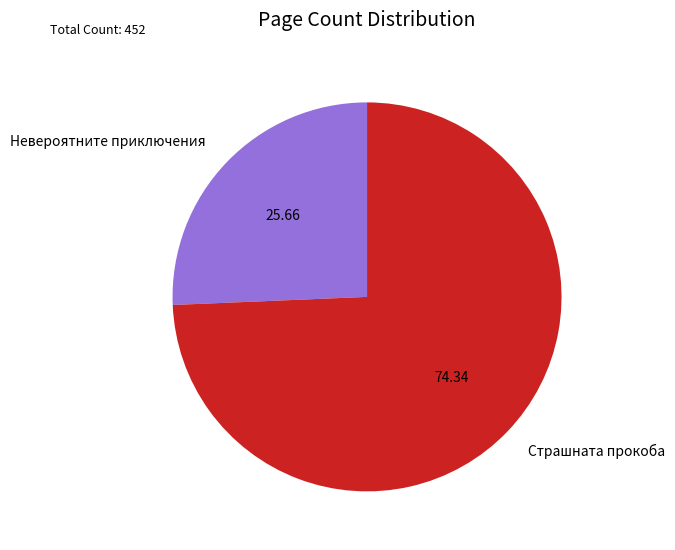

Which has a higher value, Страшната прокоба or Невероятните приключения?

Страшната прокоба